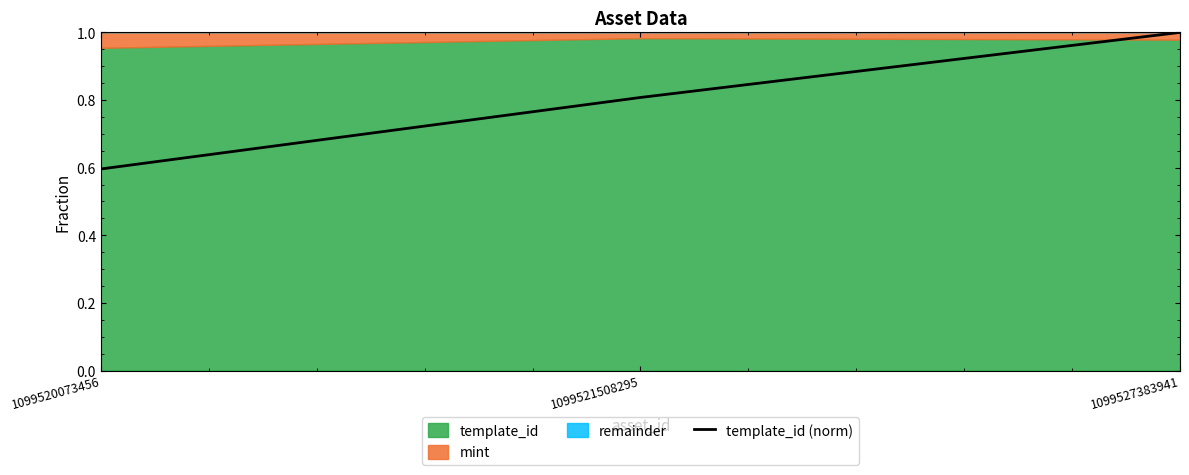

Which category has the highest value across all series?

1099527383941